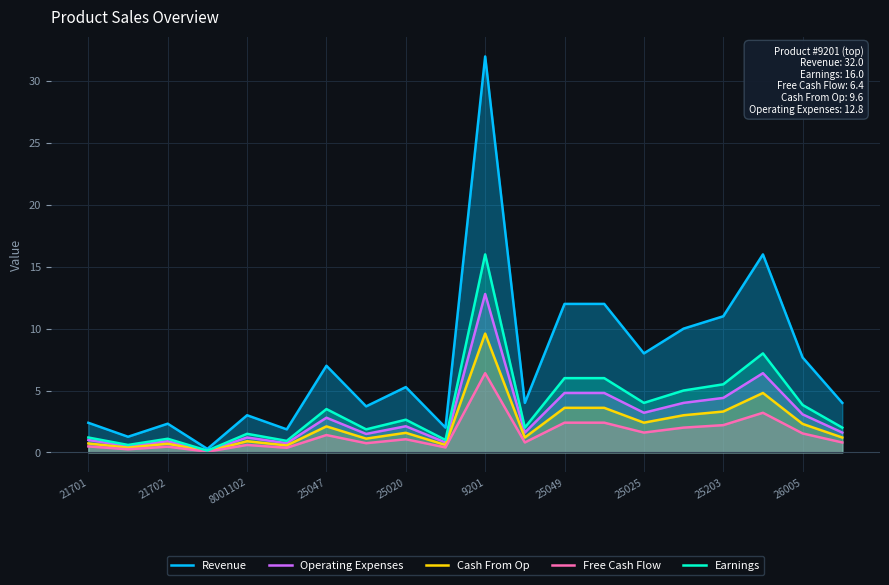

Which series has the widest spread of values?

Revenue